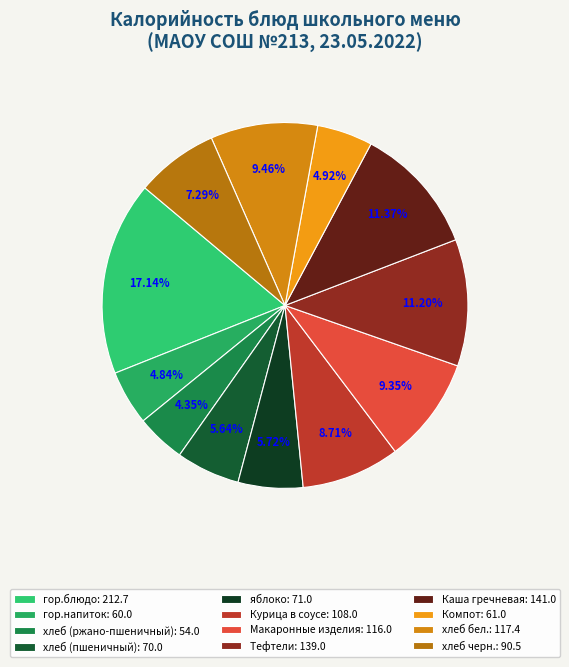

Combined, what portion of the pie is Компот and Курица в соусе?

13.6%